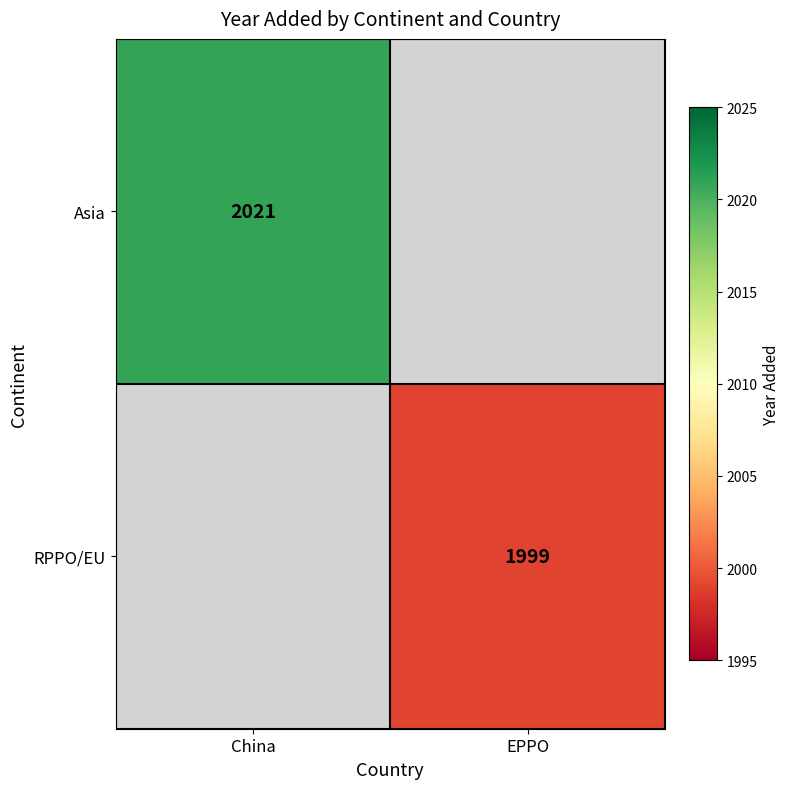

True or false: RPPO/EU has a value of 1999 at EPPO.

True